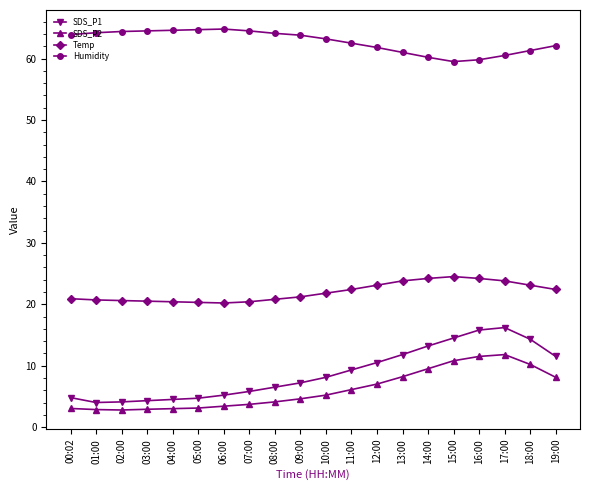

How many lines are shown in the chart?

4